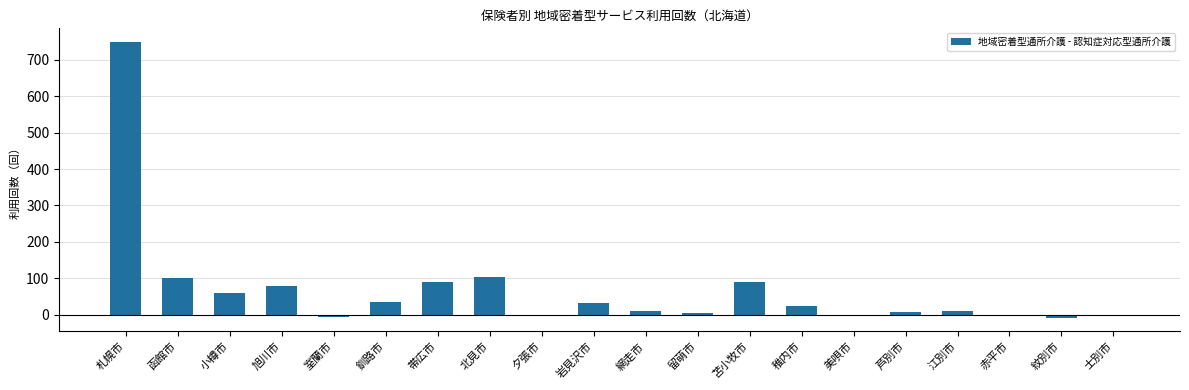

At which category does the chart reach its peak across all series?

札幌市